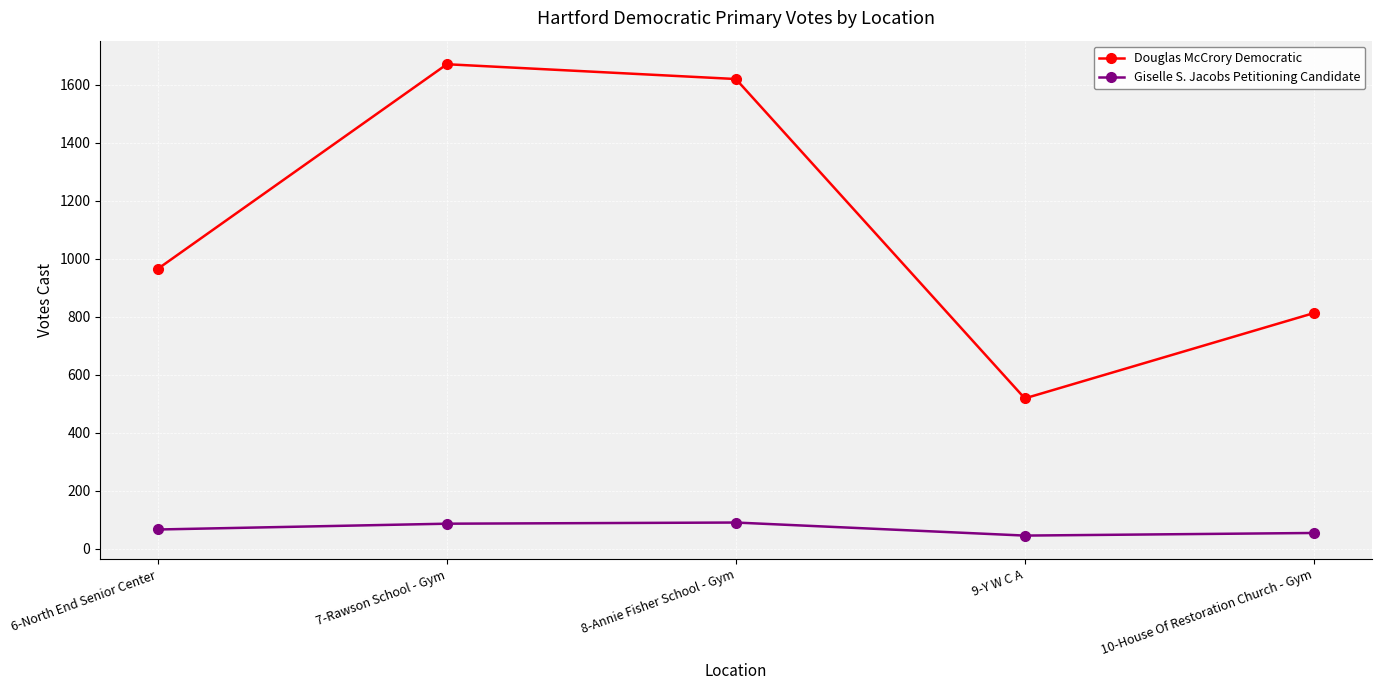

Does the chart display data point markers on the line(s)?

Yes